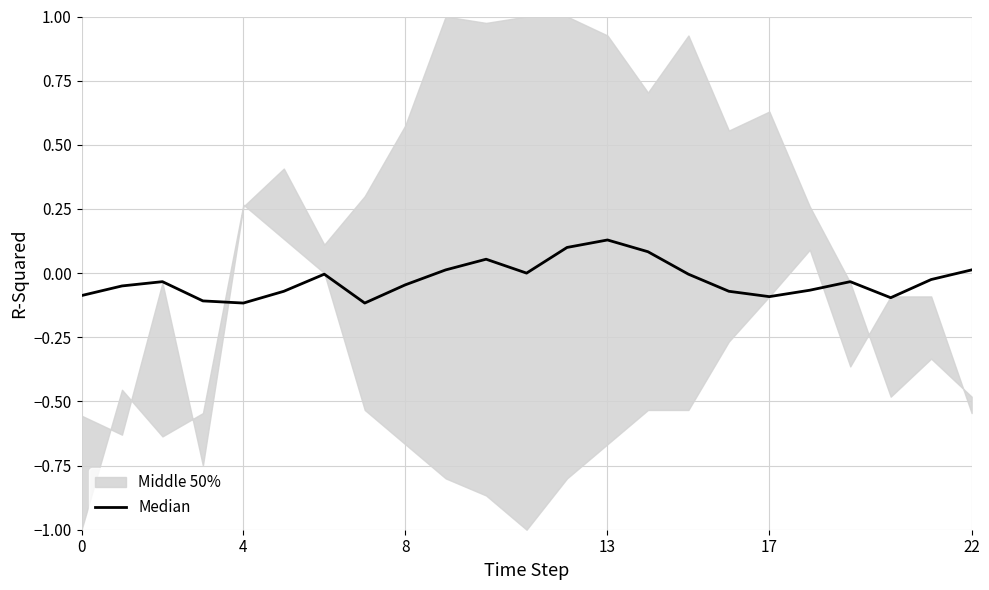

What is the approximate value at 14?

0.1